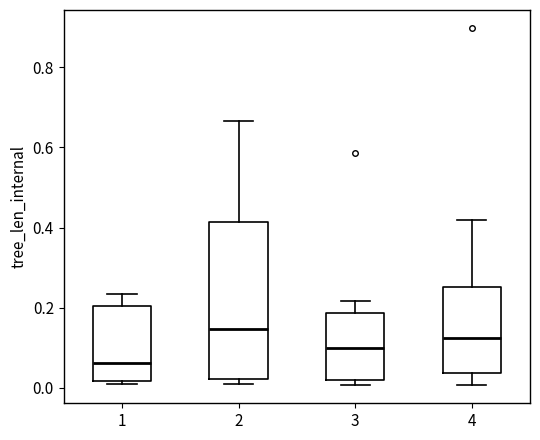

Comparing the boxes themselves (not the whiskers), which one is the tallest?

2